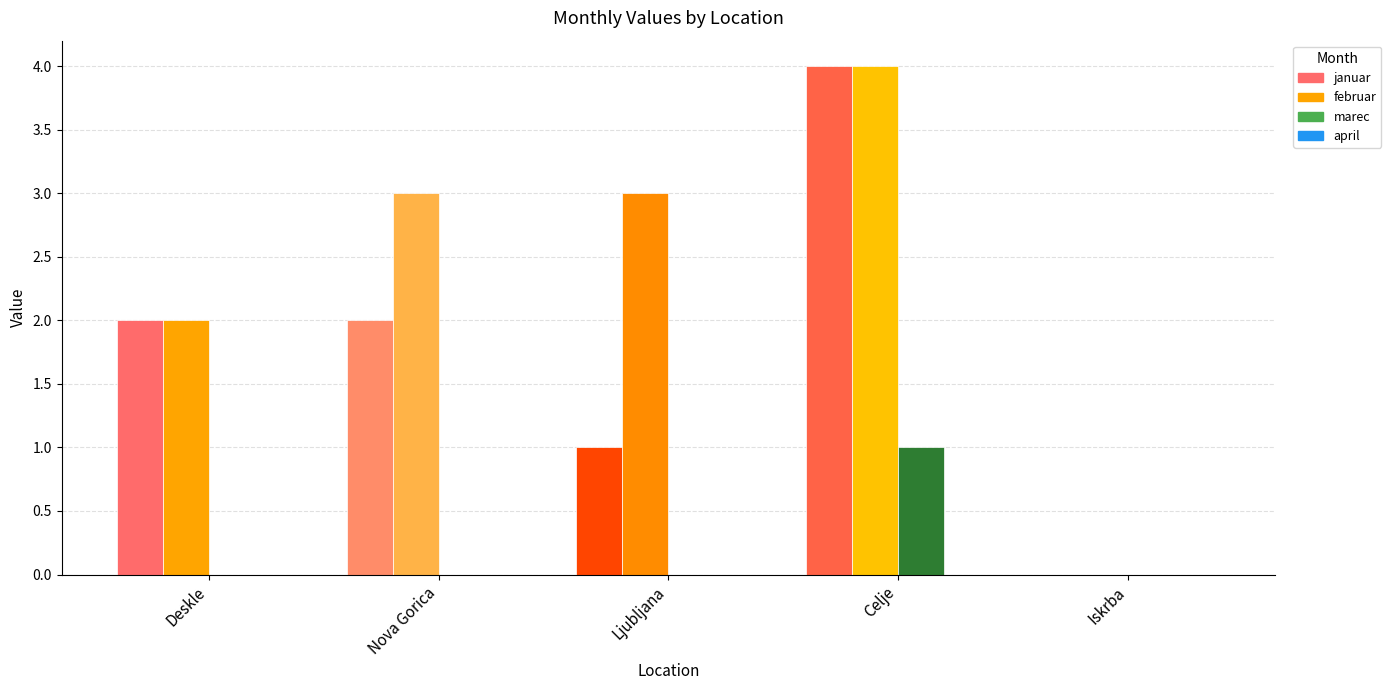

How many categories are shown in the chart?

5